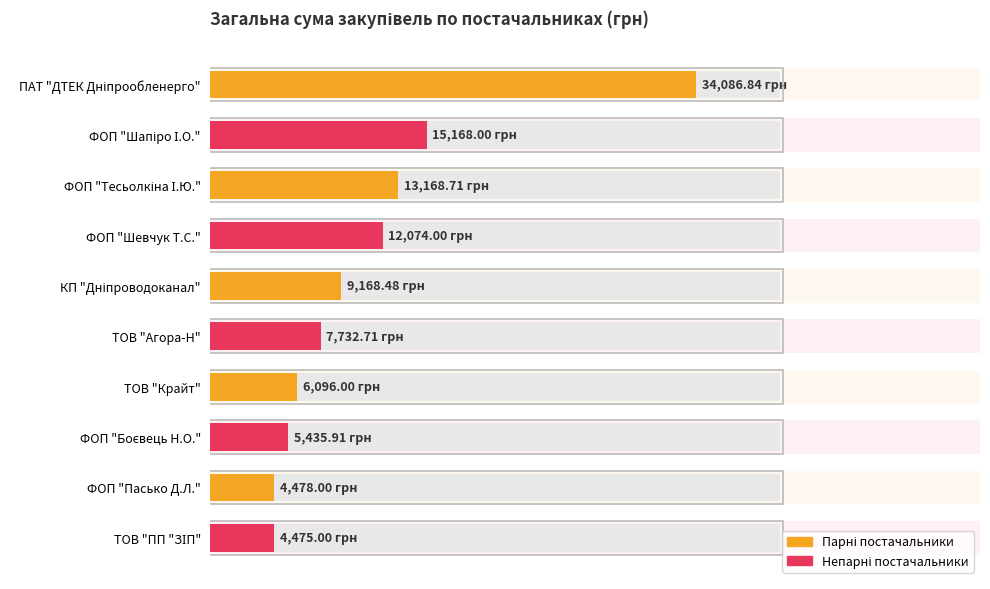

Rank the categories by value from lowest to highest.

ТОВ "ПП "ЗІП", ФОП "Пасько Д.Л.", ФОП "Боєвець Н.О.", ТОВ "Крайт", ТОВ "Агора-Н", КП "Дніпроводоканал", ФОП "Шевчук Т.С.", ФОП "Тесьолкіна І.Ю.", ФОП "Шапіро І.О.", ПАТ "ДТЕК Дніпрообленерго"